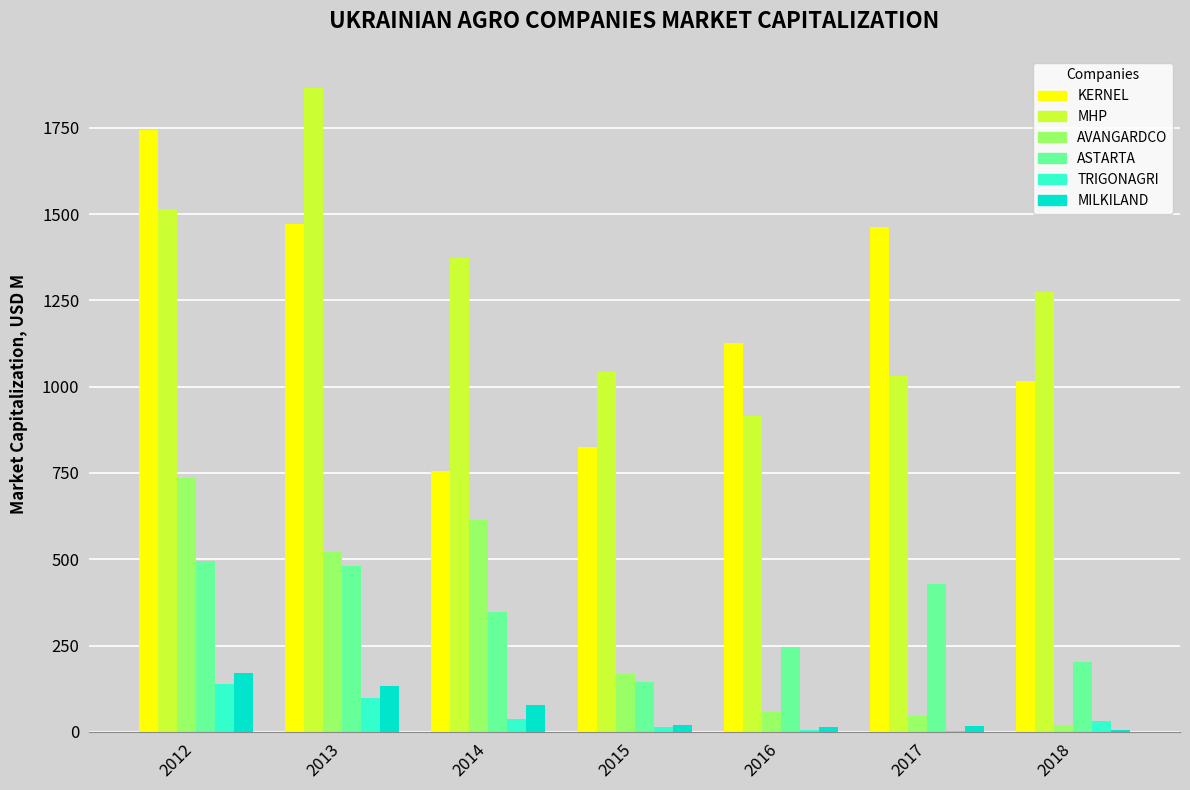

Between 2014 and 2016, which series saw the biggest shift?

AVANGARDCO